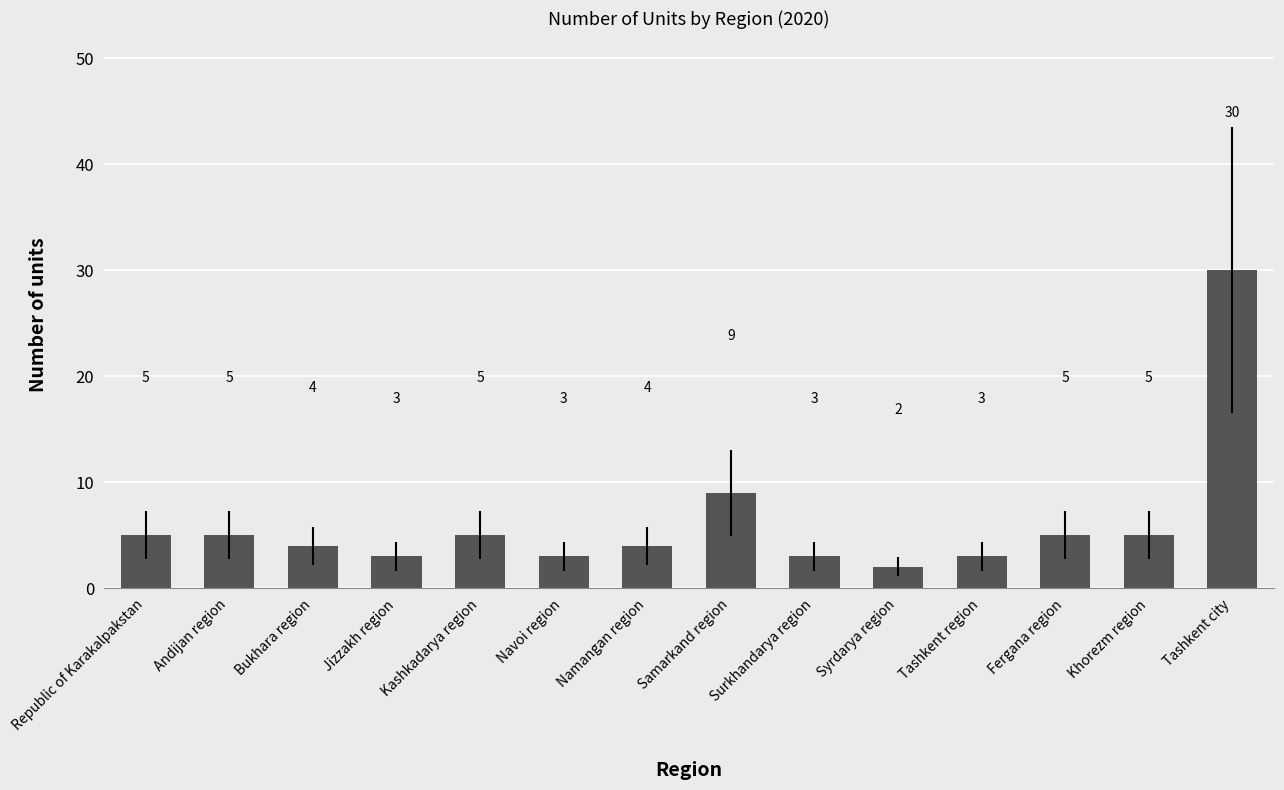

What is the sum of all values?

86